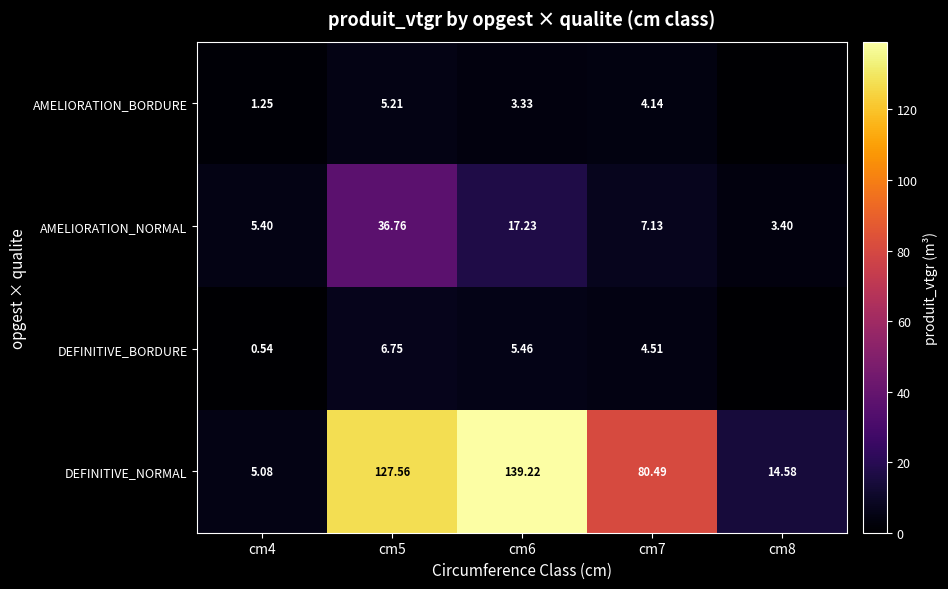

Is it true that AMELIORATION_NORMAL equals 22.6 at cm5?

False